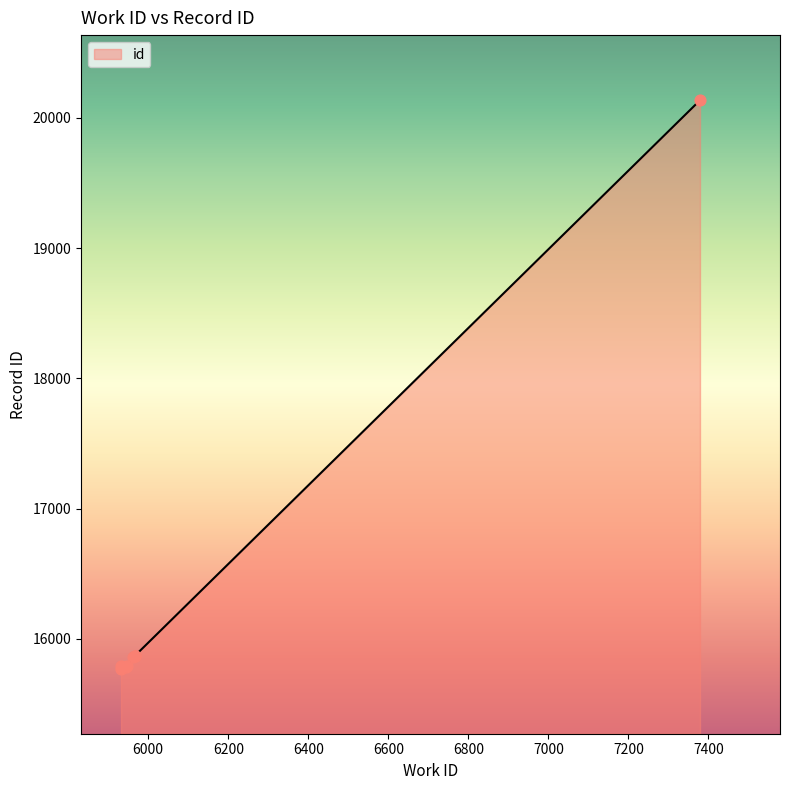

Which has a higher value, 7379 or 5948?

7379